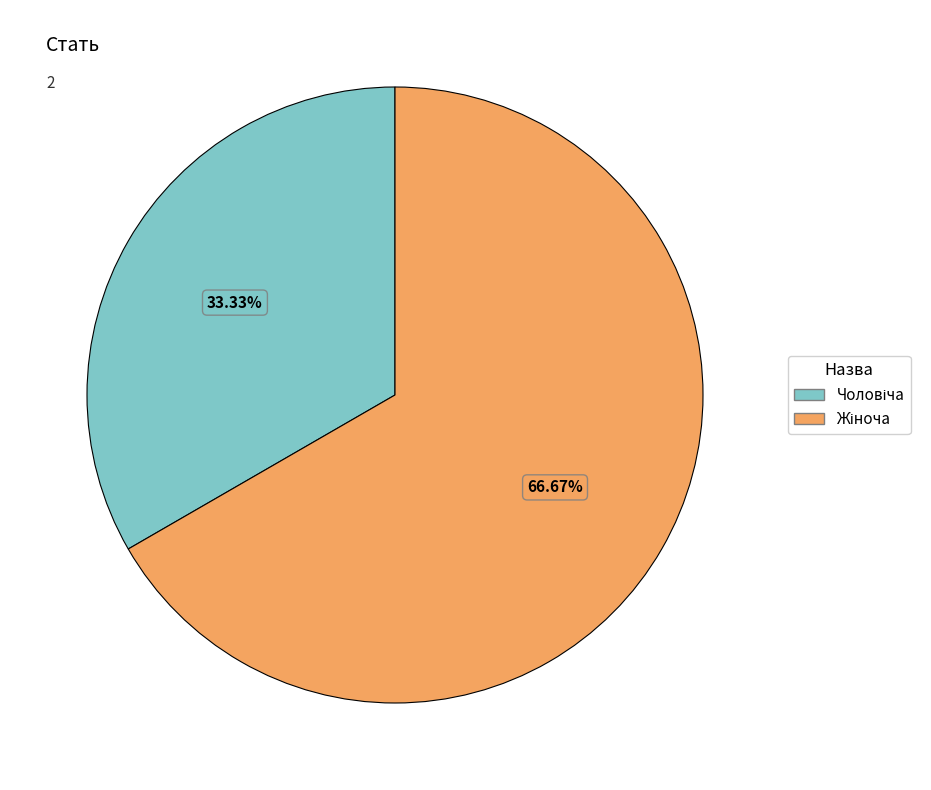

Is there any slice that represents more than half of the pie?

Yes